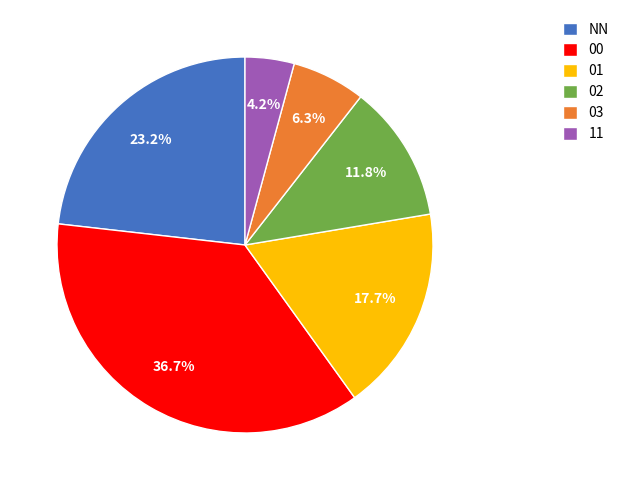

To the nearest percent, what portion does 11 represent?

4%